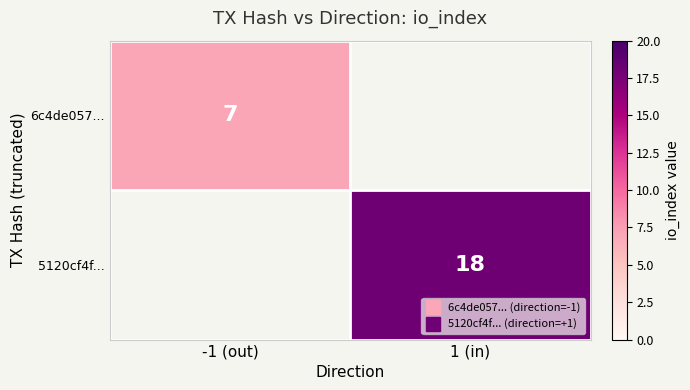

How many distinct data groups are displayed?

2